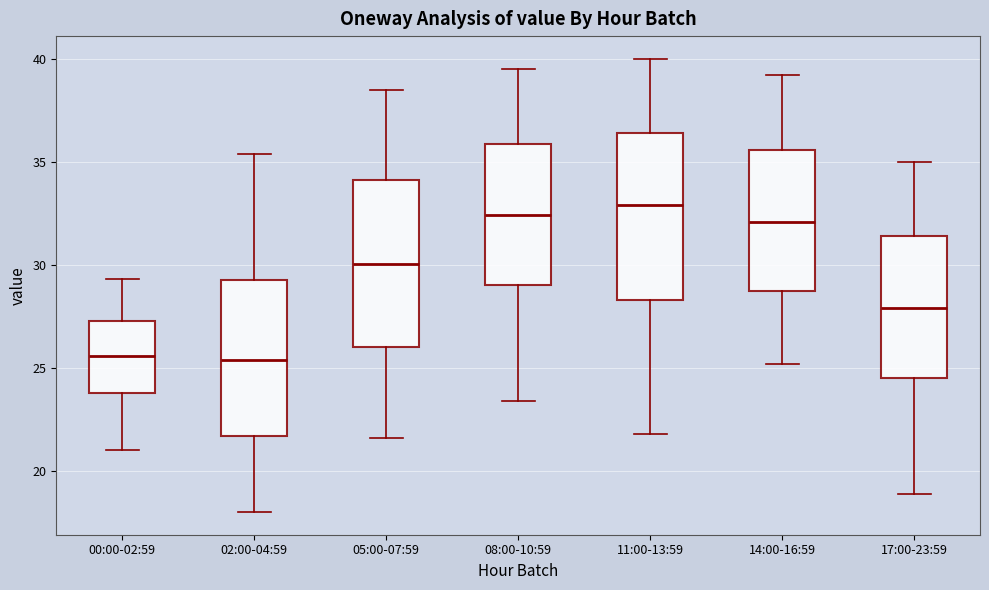

Reading left to right, transcribe this box plot: for each box, give where its median line is, the range the box spans, and where its two whiskers end, as read against the y-axis. The values are not printed on the chart, so give them approximately, as read against the axis.

00:00-02:59: median 25.5, box 24.0 to 27.5, whiskers 21.0 to 29.5
02:00-04:59: median 25.5, box 21.5 to 29.5, whiskers 18.0 to 35.5
05:00-07:59: median 30.0, box 26.0 to 34.0, whiskers 21.5 to 38.5
08:00-10:59: median 32.5, box 29.0 to 36.0, whiskers 23.5 to 39.5
11:00-13:59: median 33.0, box 28.5 to 36.5, whiskers 22.0 to 40.0
14:00-16:59: median 32.0, box 28.5 to 35.5, whiskers 25.0 to 39.0
17:00-23:59: median 28.0, box 24.5 to 31.5, whiskers 19.0 to 35.0